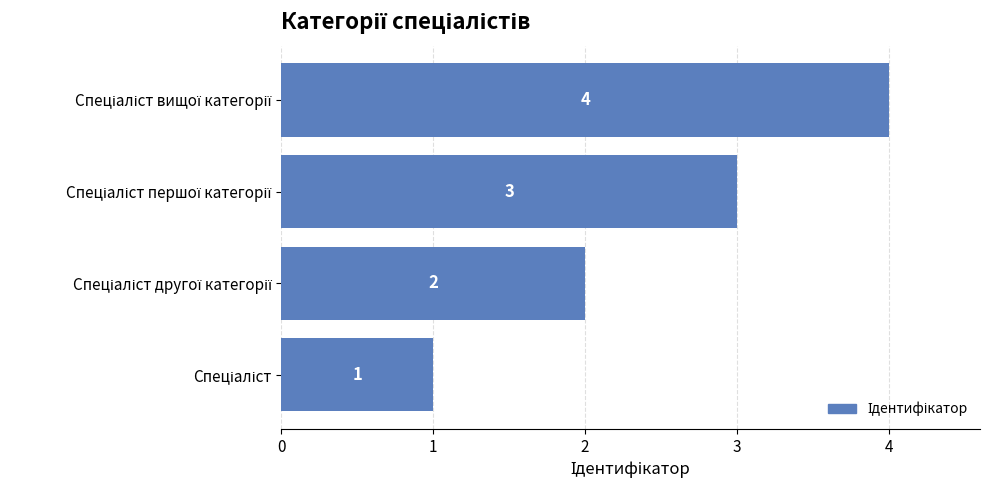

Count the values in the range 2 to 4.

3